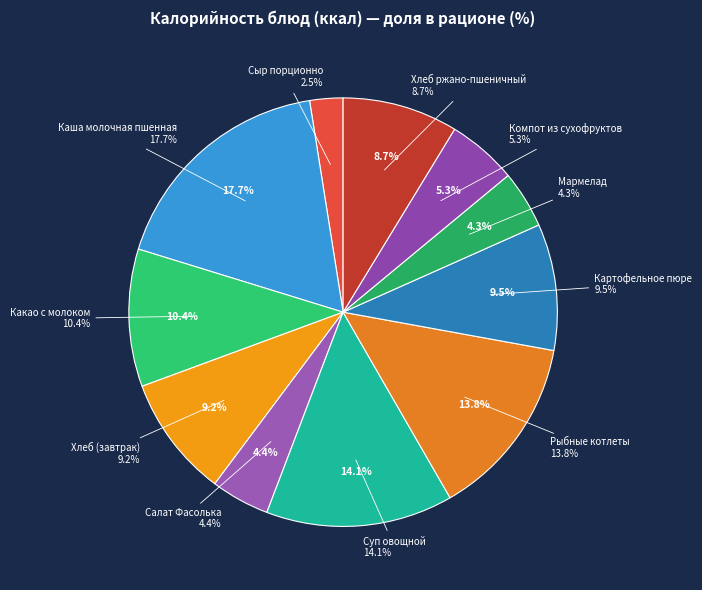

To the nearest percent, what is the difference between the largest and smallest slice percentages?

15%